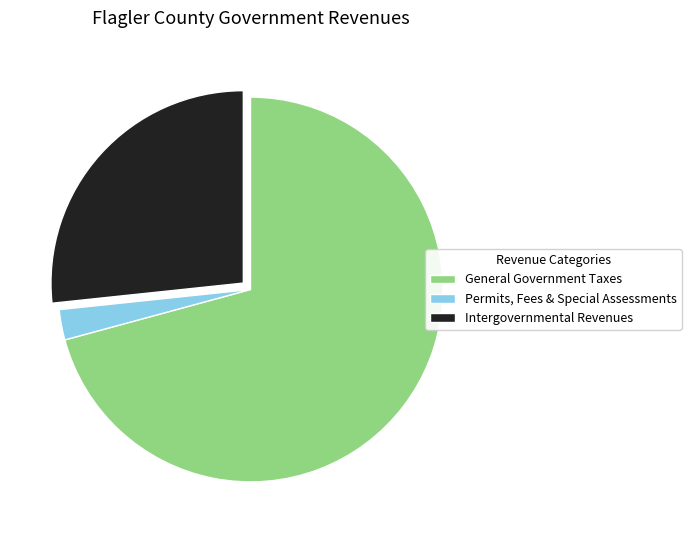

Count the number of slices in the pie.

3